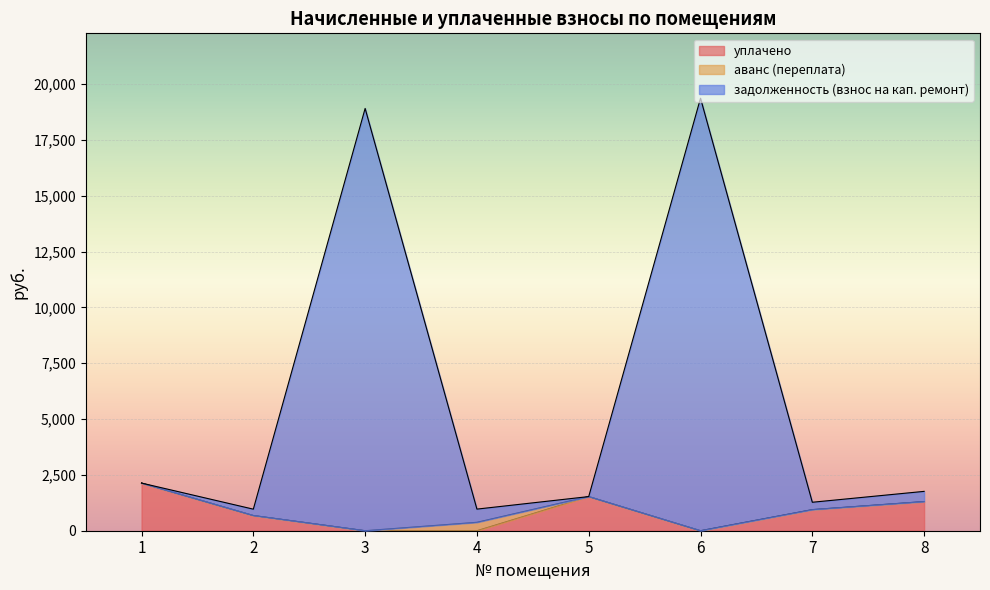

Is it true that задолженность (взнос на кап. ремонт) equals 18910.0 at 3?

True